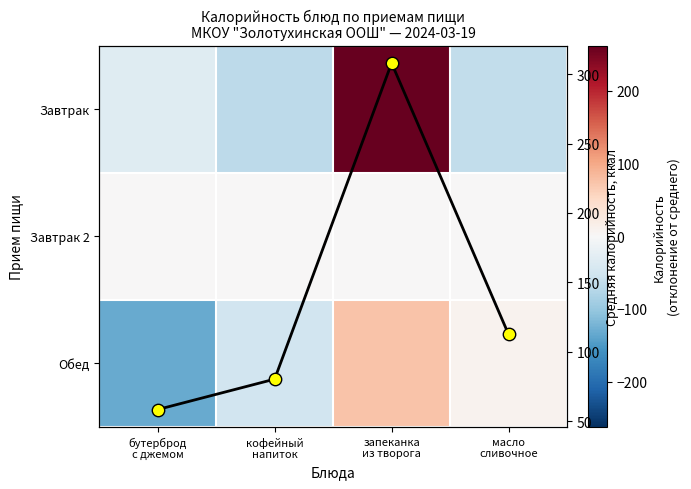

What is the sum of all Обед values?

-98.2